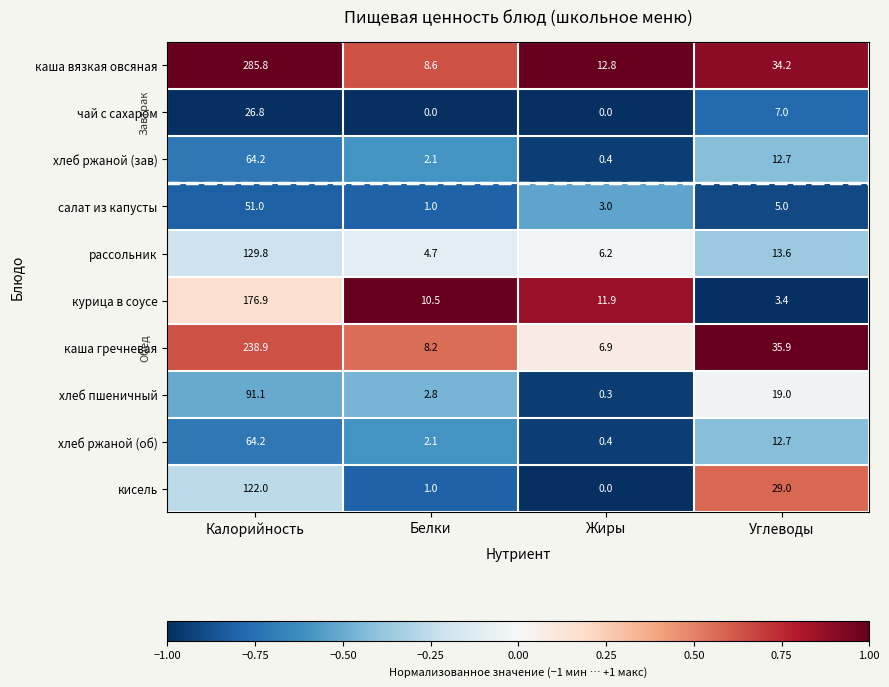

What is the spread (max minus min) of values at Калорийность?

259.0